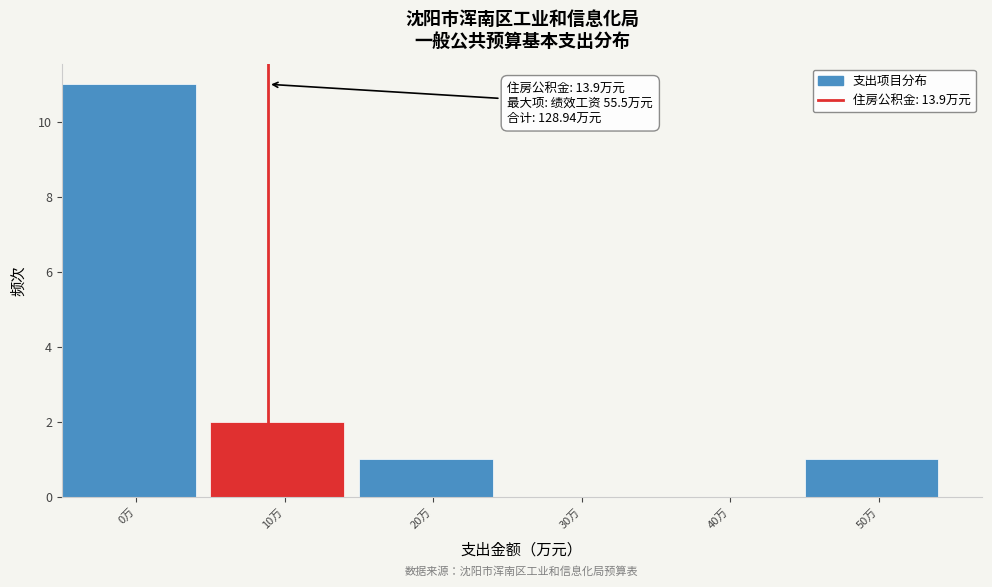

Reading left to right, transcribe all the data shown in this chart.

0万=11	10万=2	20万=1	30万=0	40万=0	50万=1